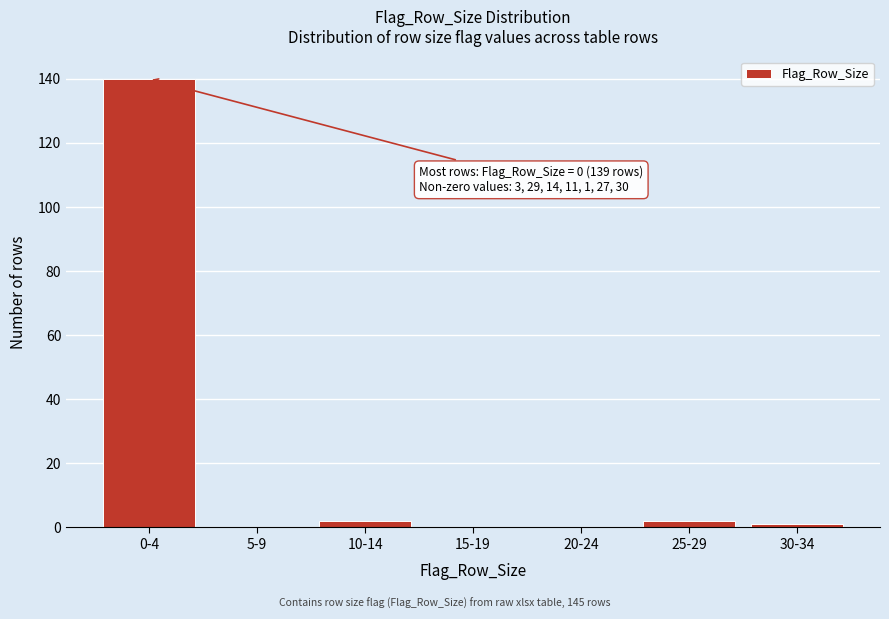

Reading left to right, list all the values displayed in this chart.

0-4=140	5-9=0	10-14=2	15-19=0	20-24=0	25-29=2	30-34=1